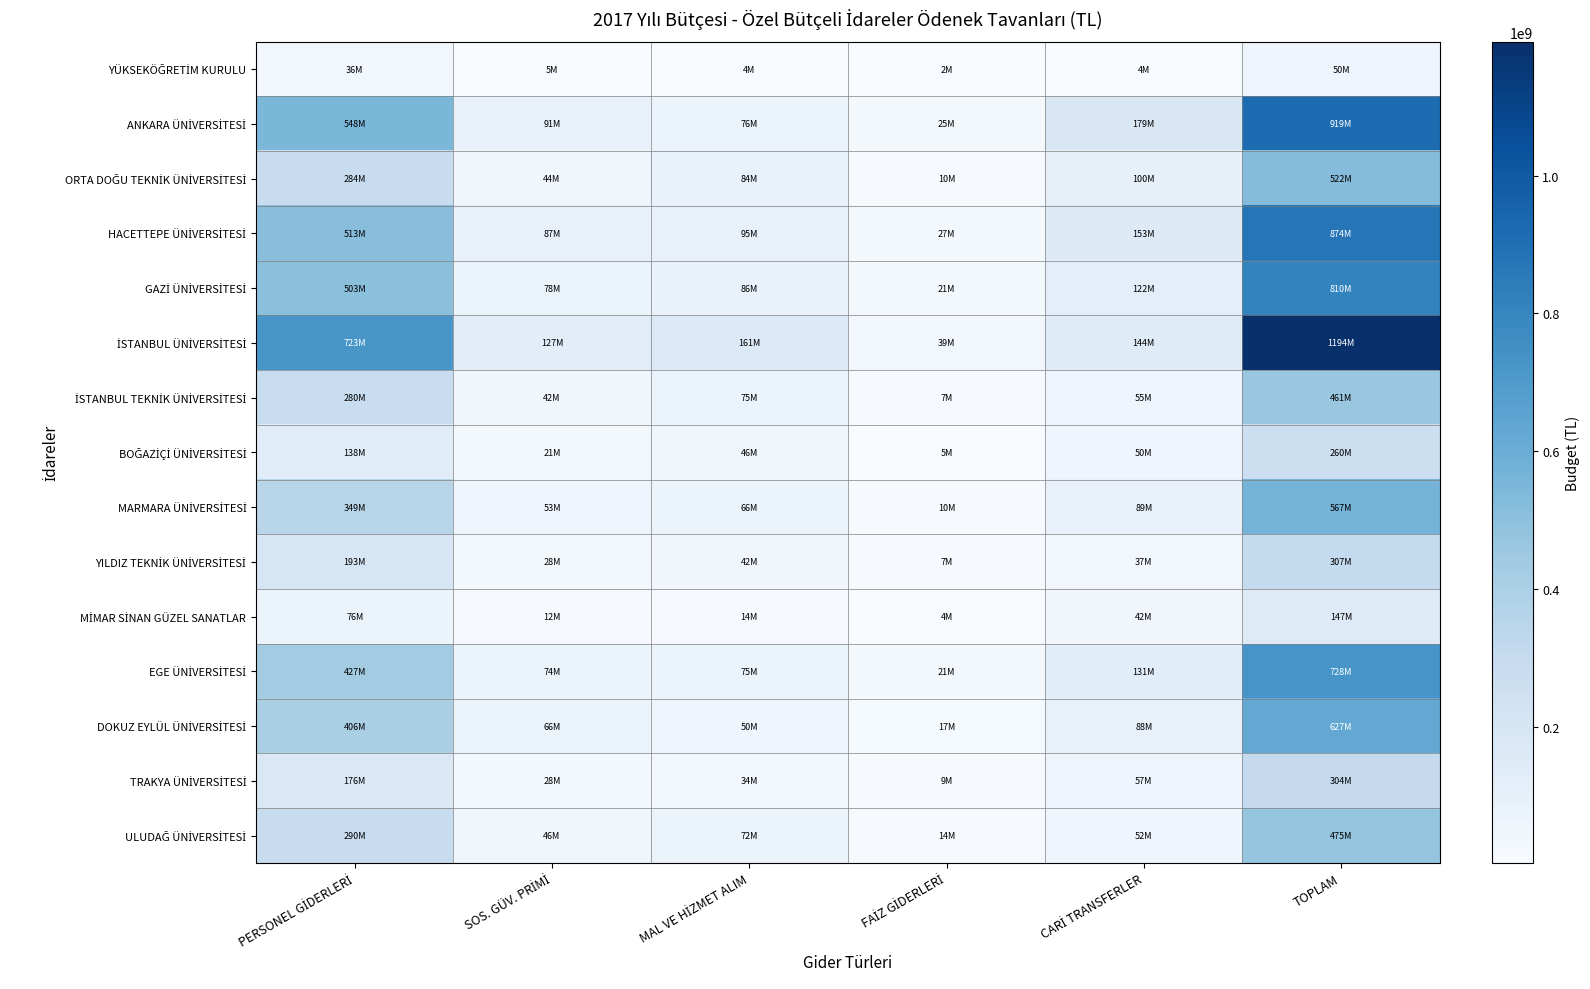

At which category does the chart reach its minimum across all series?

FAİZ GİDERLERİ